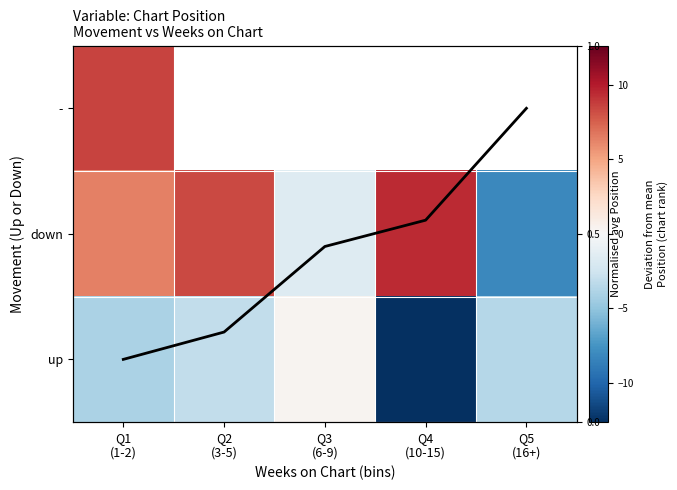

Is the value of - at Q2 (3-5) greater than the value of down at Q5 (16+)?

No